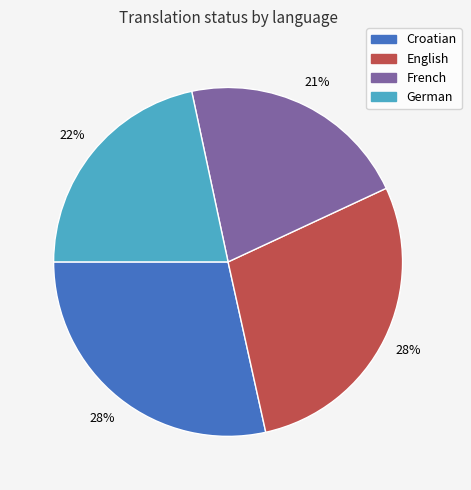

Does any single category account for the majority?

No